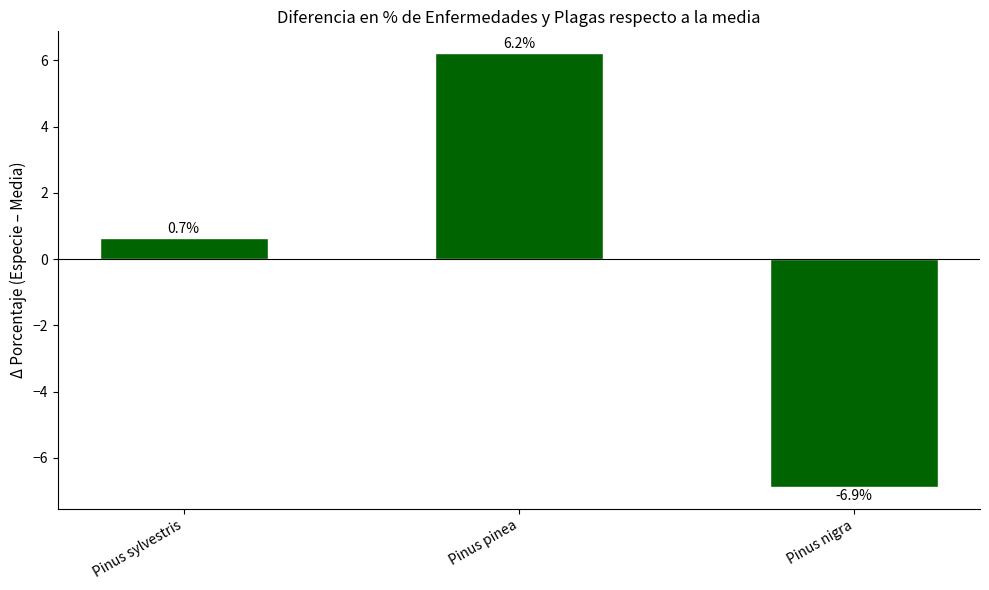

List the labels in order of value, largest first.

Pinus pinea, Pinus sylvestris, Pinus nigra